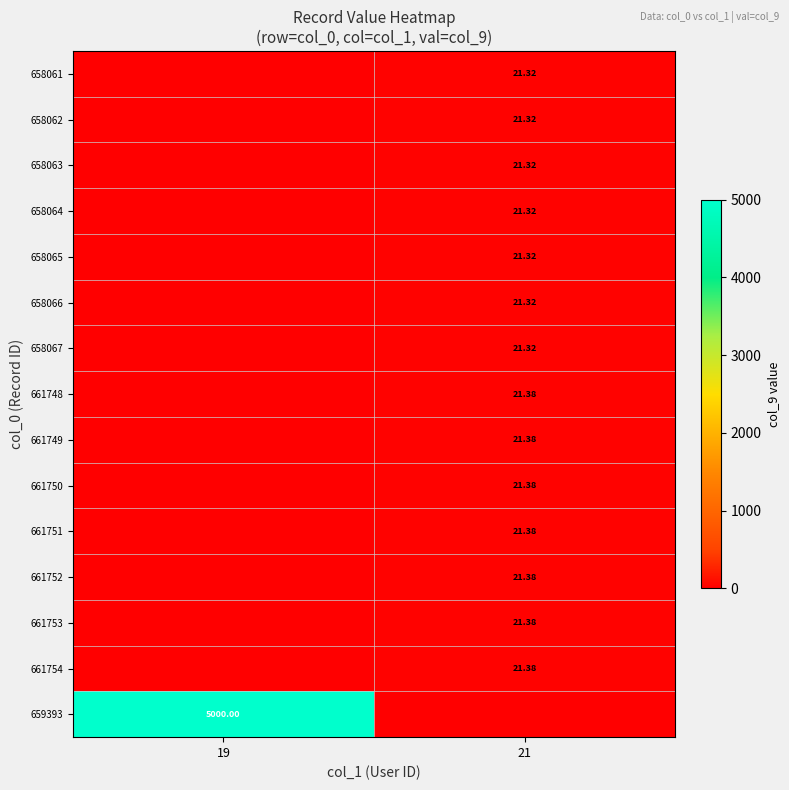

At which category is the sum across all series the highest?

19